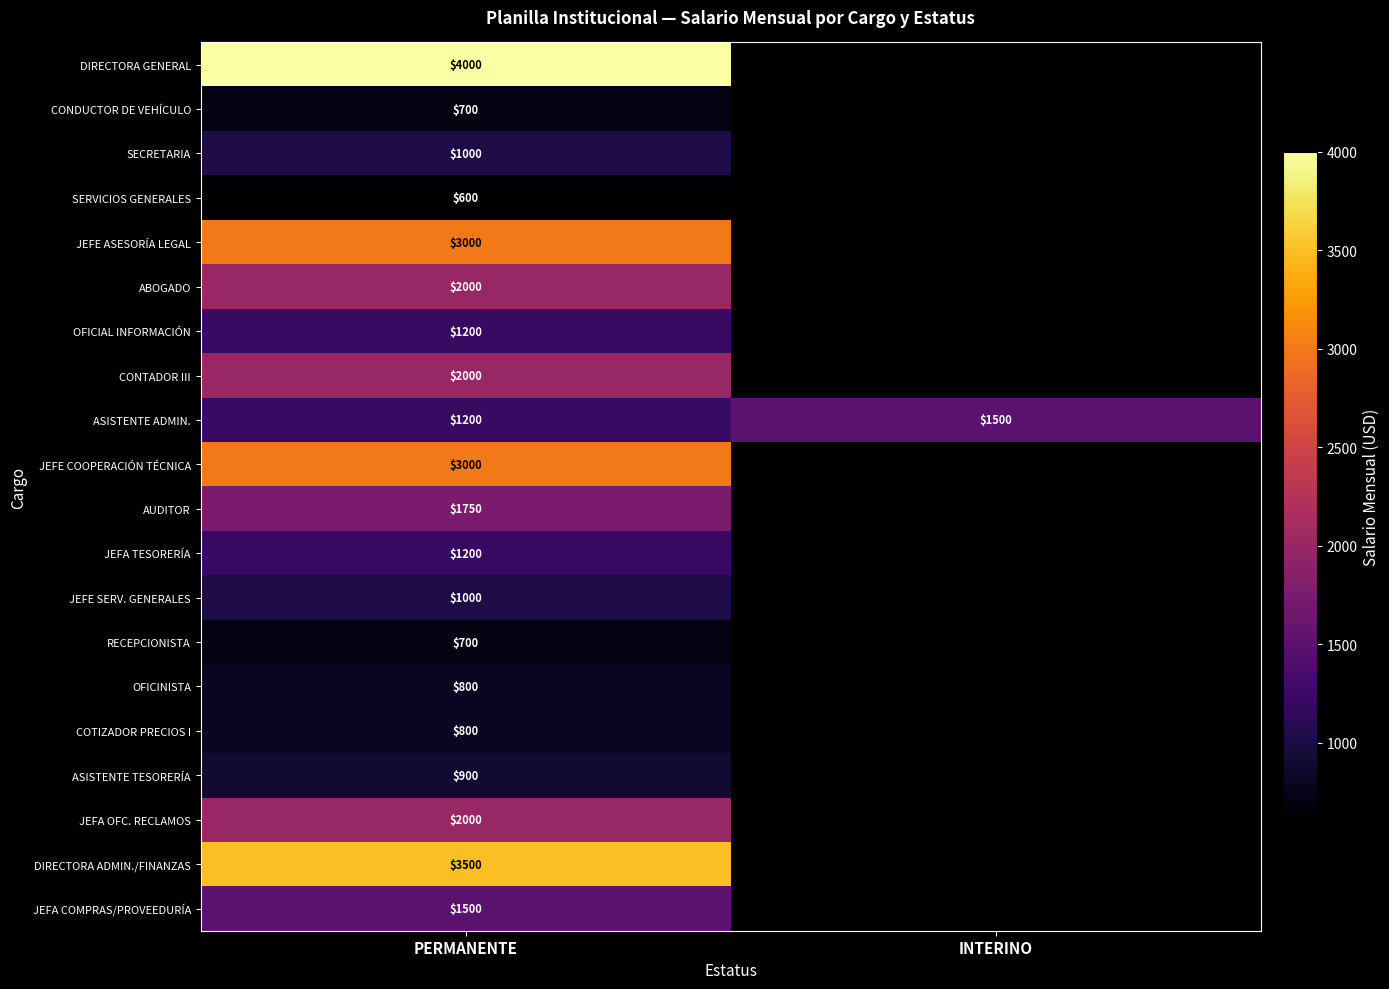

The ASISTENTE ADMIN. series shows 417 at PERMANENTE. True or false?

False